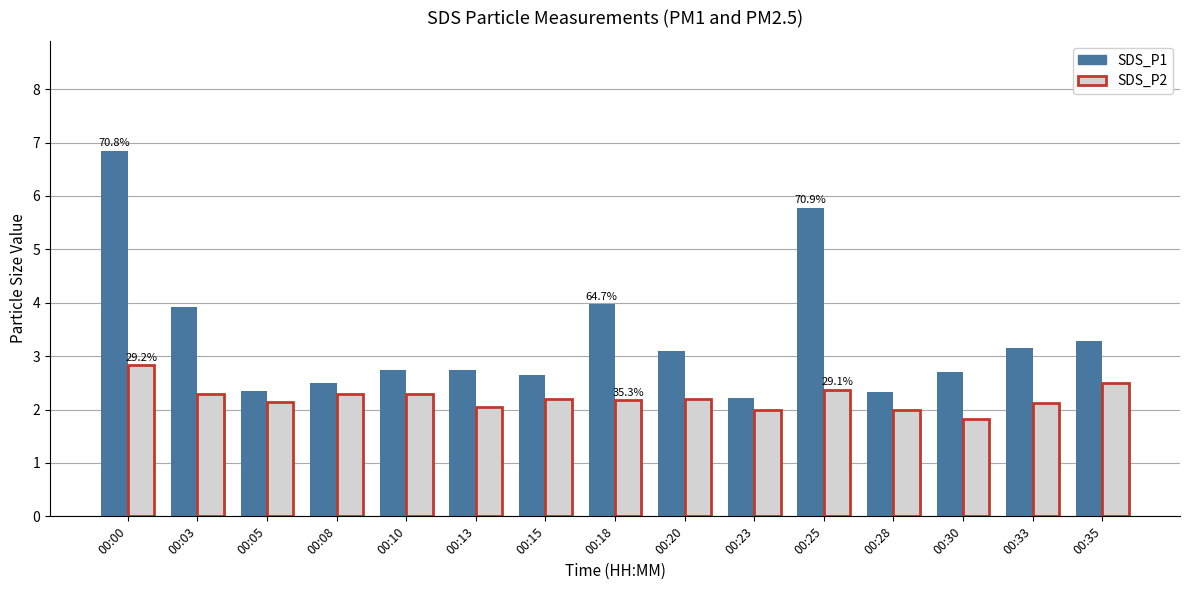

What is the spread (max minus min) of values at 00:23?

0.2